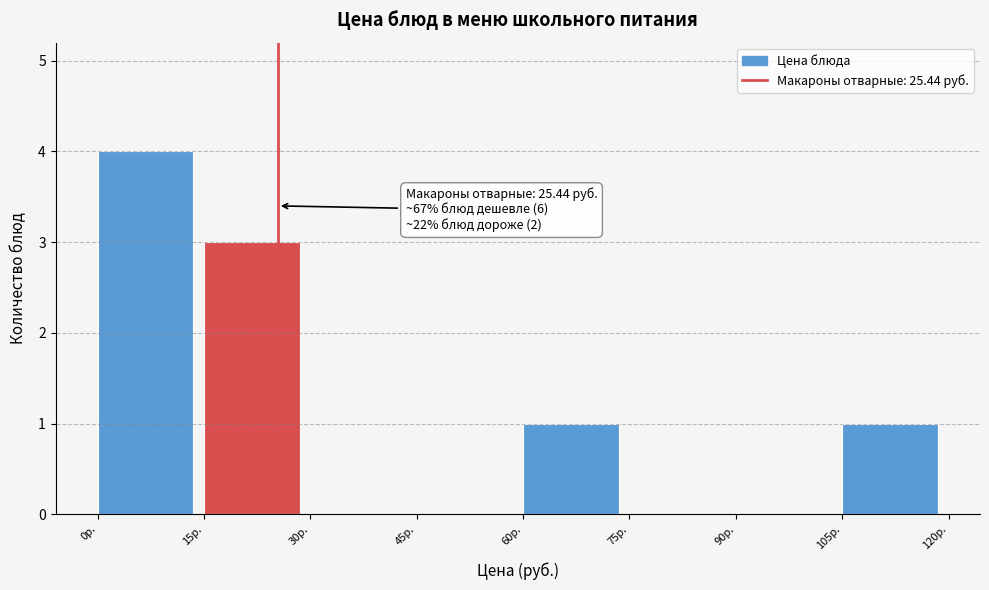

Over which range of the x-axis is the bar tallest?

0 to 15